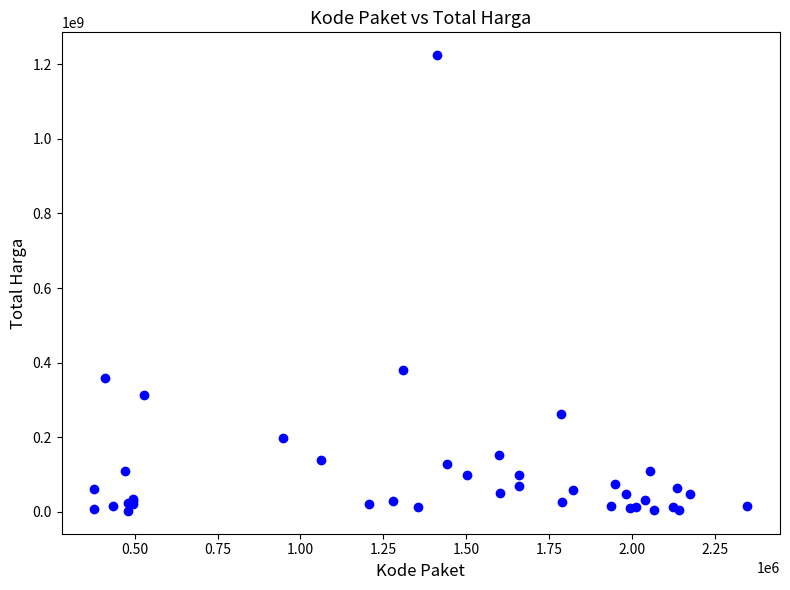

What Y value in the scatter plot is closest to 613538875?

379075000